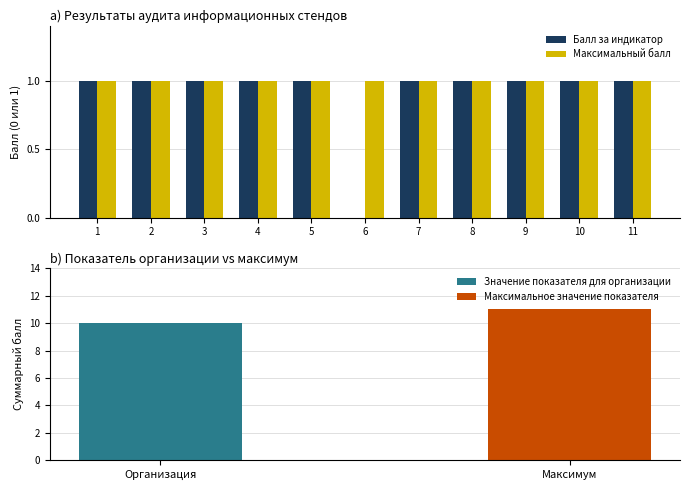

Reading left to right, extract all data points from this chart.

Балл за индикатор: 1=1	2=1	3=1	4=1	5=1	6=0	7=1	8=1	9=1	10=1	11=1
Максимальный балл: 1=1	2=1	3=1	4=1	5=1	6=1	7=1	8=1	9=1	10=1	11=1